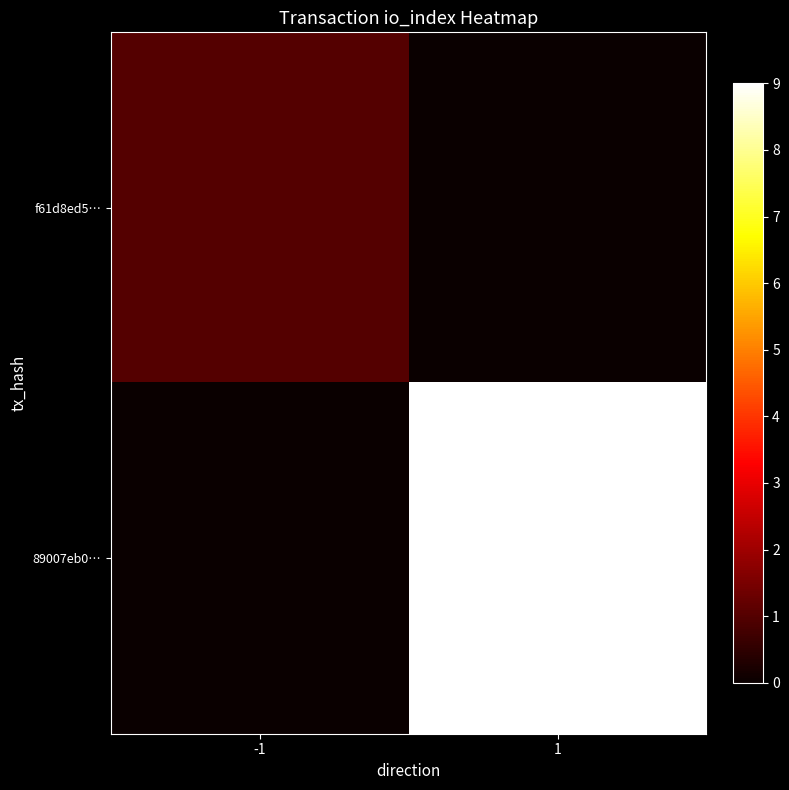

Which has a higher value, 1 or -1?

-1